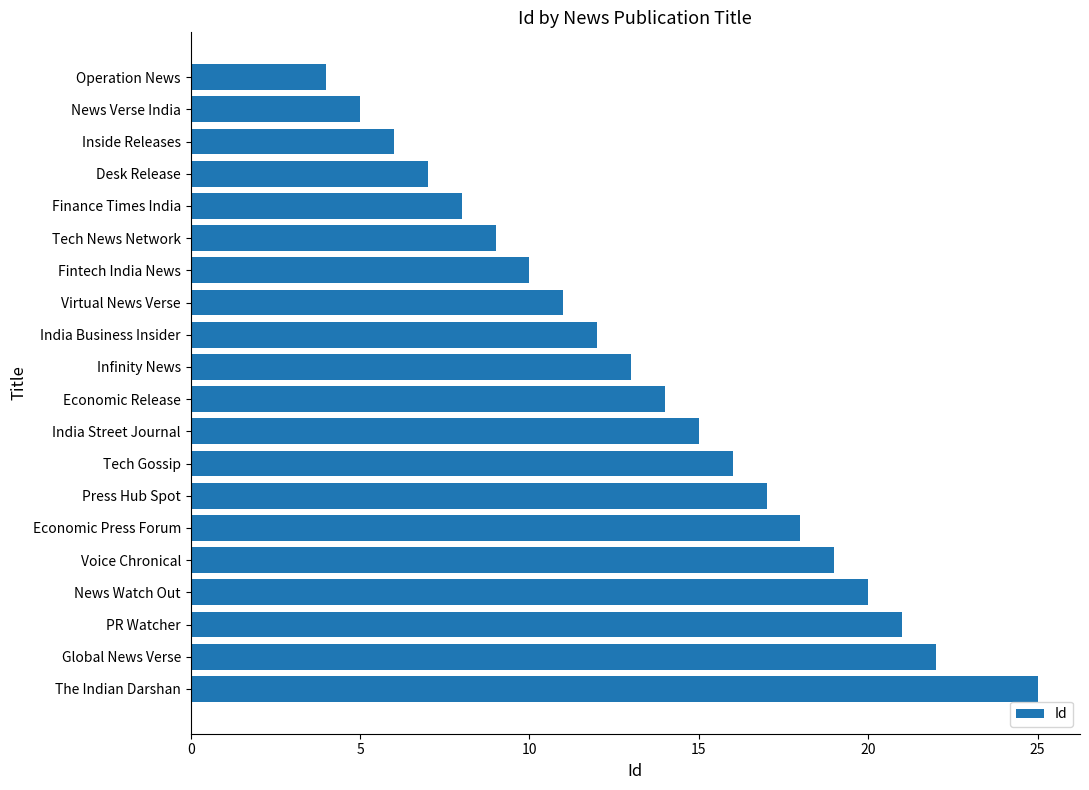

Rank the categories by value from lowest to highest.

Operation News, News Verse India, Inside Releases, Desk Release, Finance Times India, Tech News Network, Fintech India News, Virtual News Verse, India Business Insider, Infinity News, Economic Release, India Street Journal, Tech Gossip, Press Hub Spot, Economic Press Forum, Voice Chronical, News Watch Out, PR Watcher, Global News Verse, The Indian Darshan